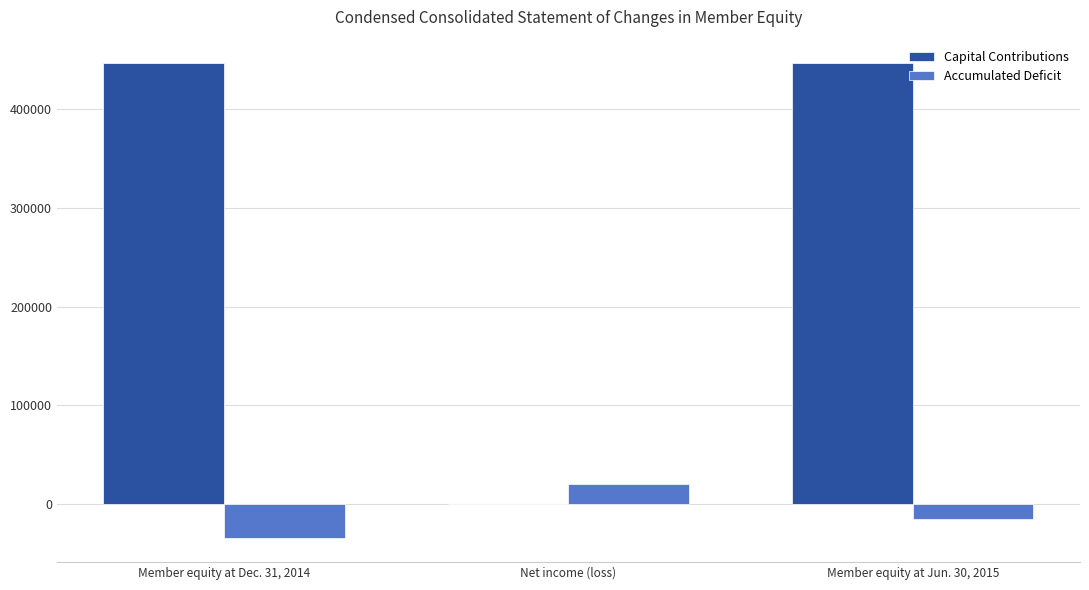

Does the chart contain stacked bars?

No